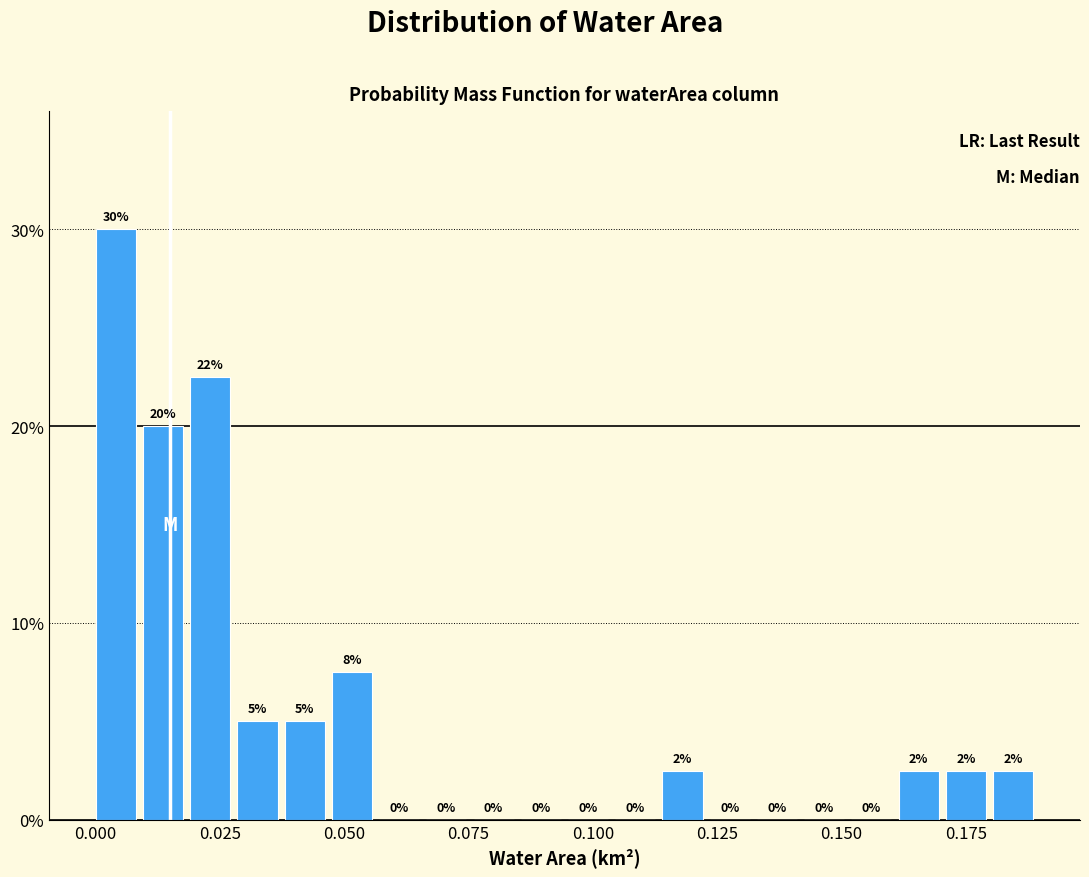

Read against the x-axis, roughly where is the centre of the tallest bar?

0.005